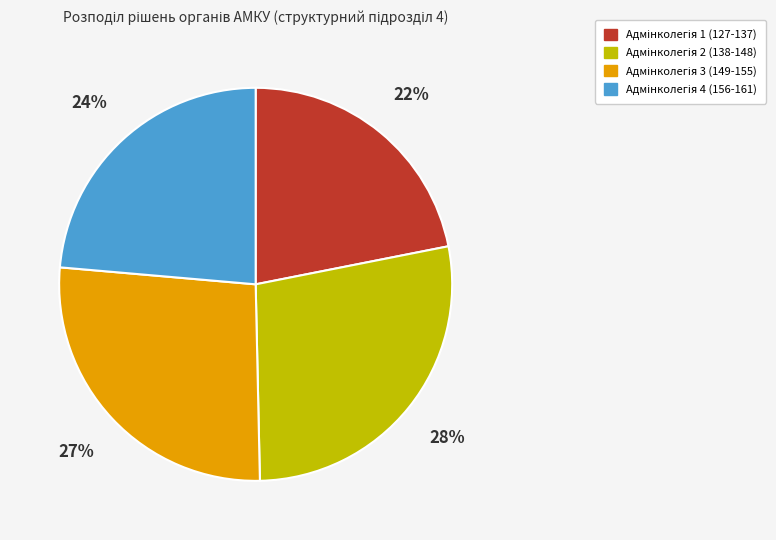

To the nearest percent, what is the average slice percentage?

25%